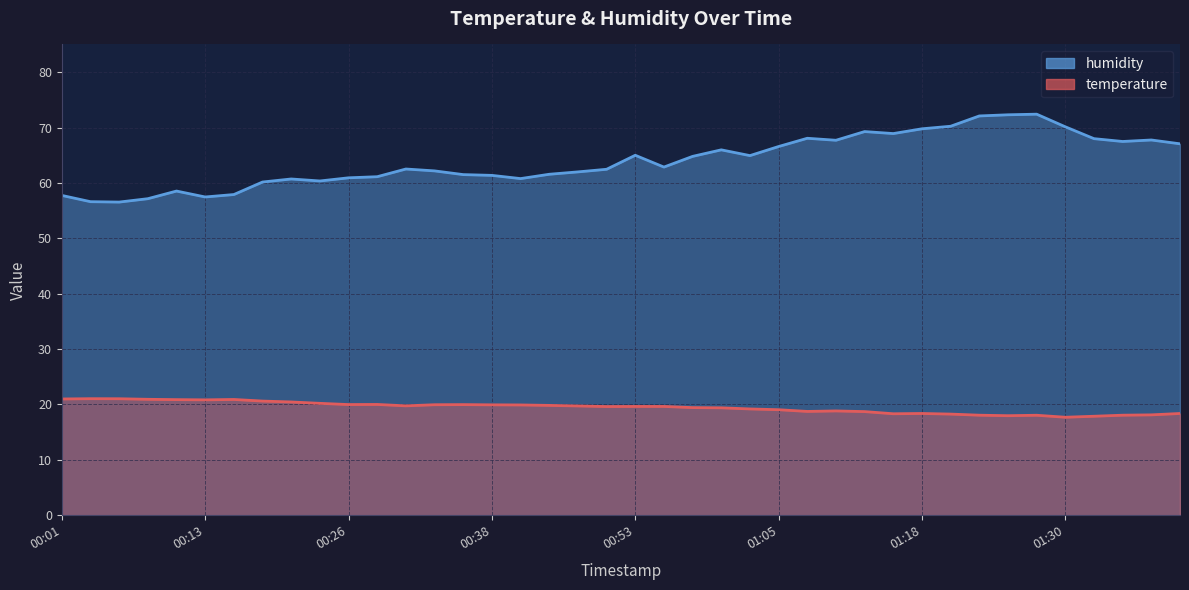

In humidity, how many points are higher than both neighbors (excluding endpoints)?

9